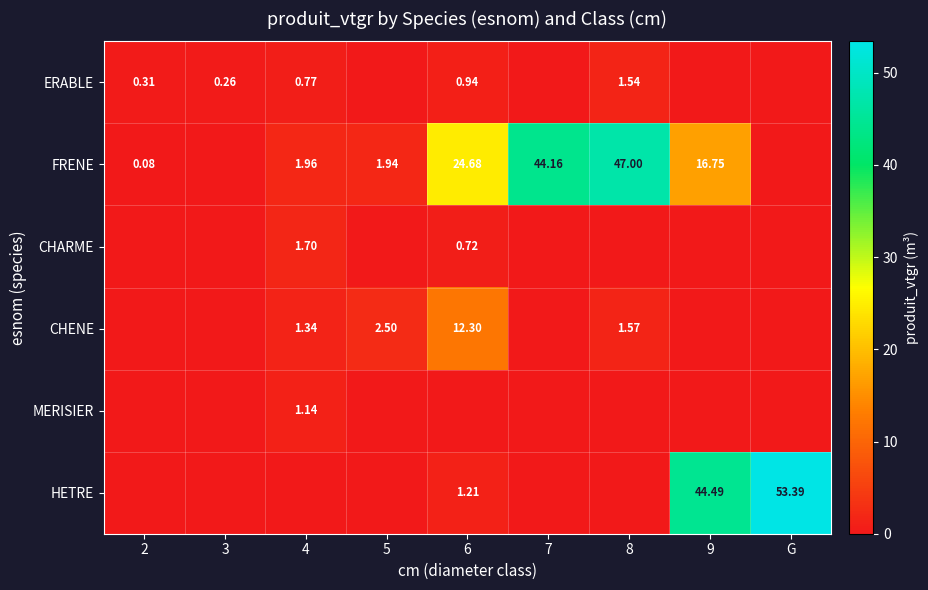

What is the total value across all series at 8?

50.1